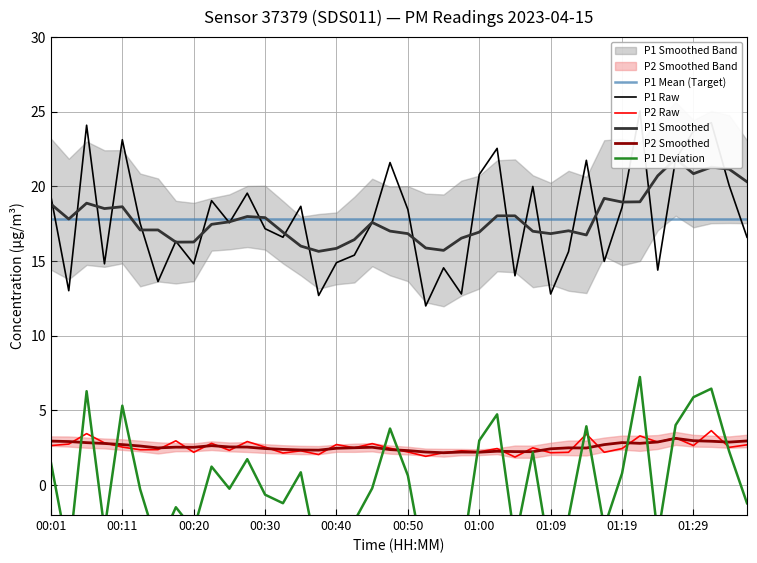

What is the sum of the P2 values at 01:24 and 01:32?

6.5